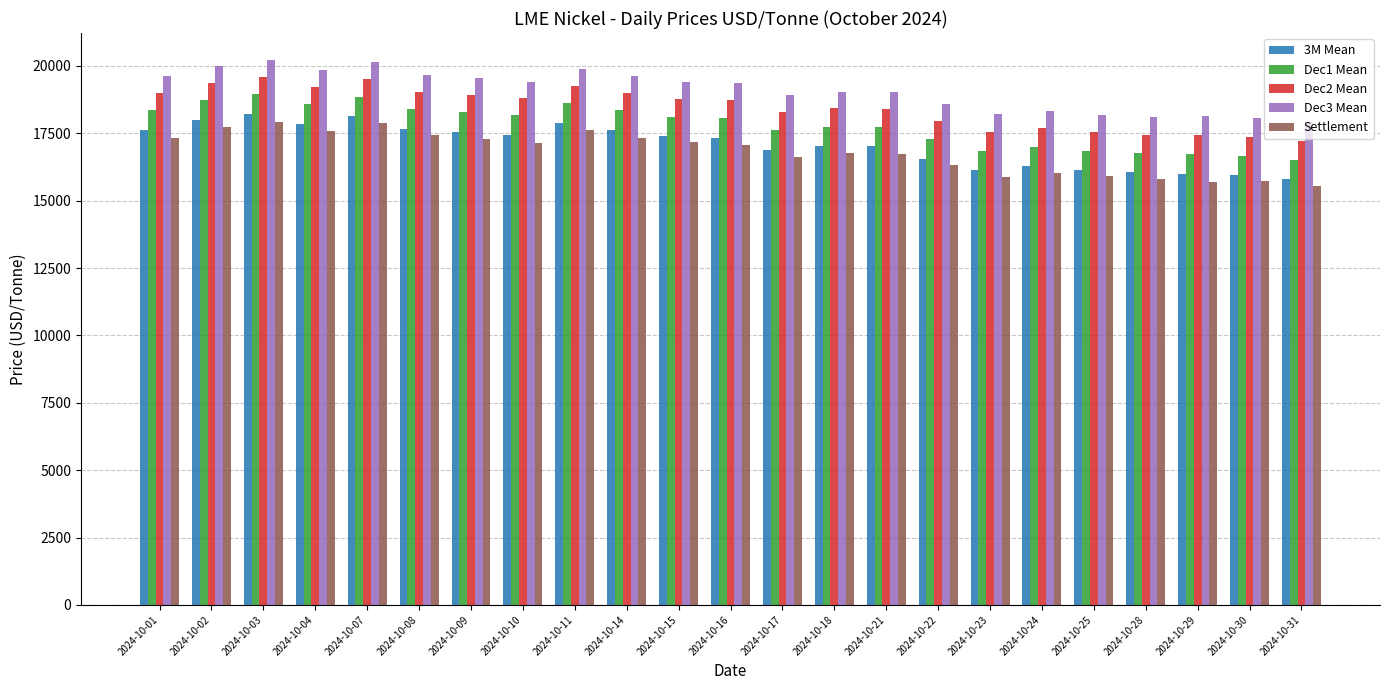

What is the spread (max minus min) of values at 2024-10-07?

2260.0